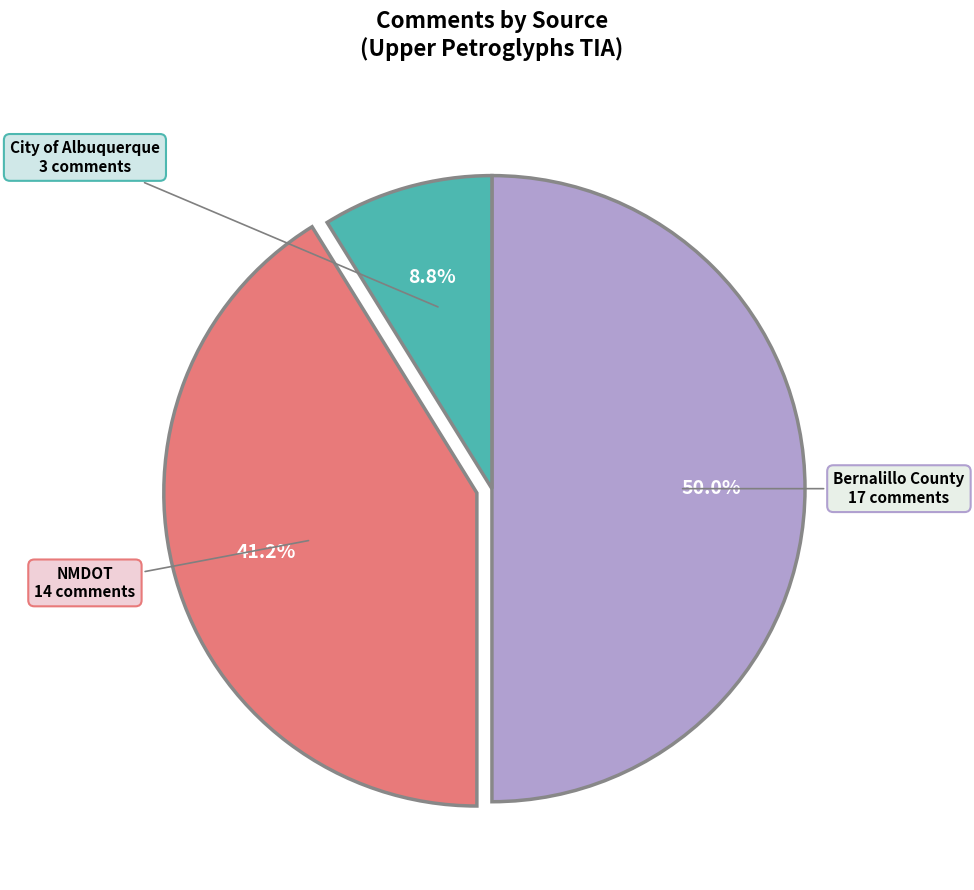

Is City of Albuquerque the majority of the pie?

No